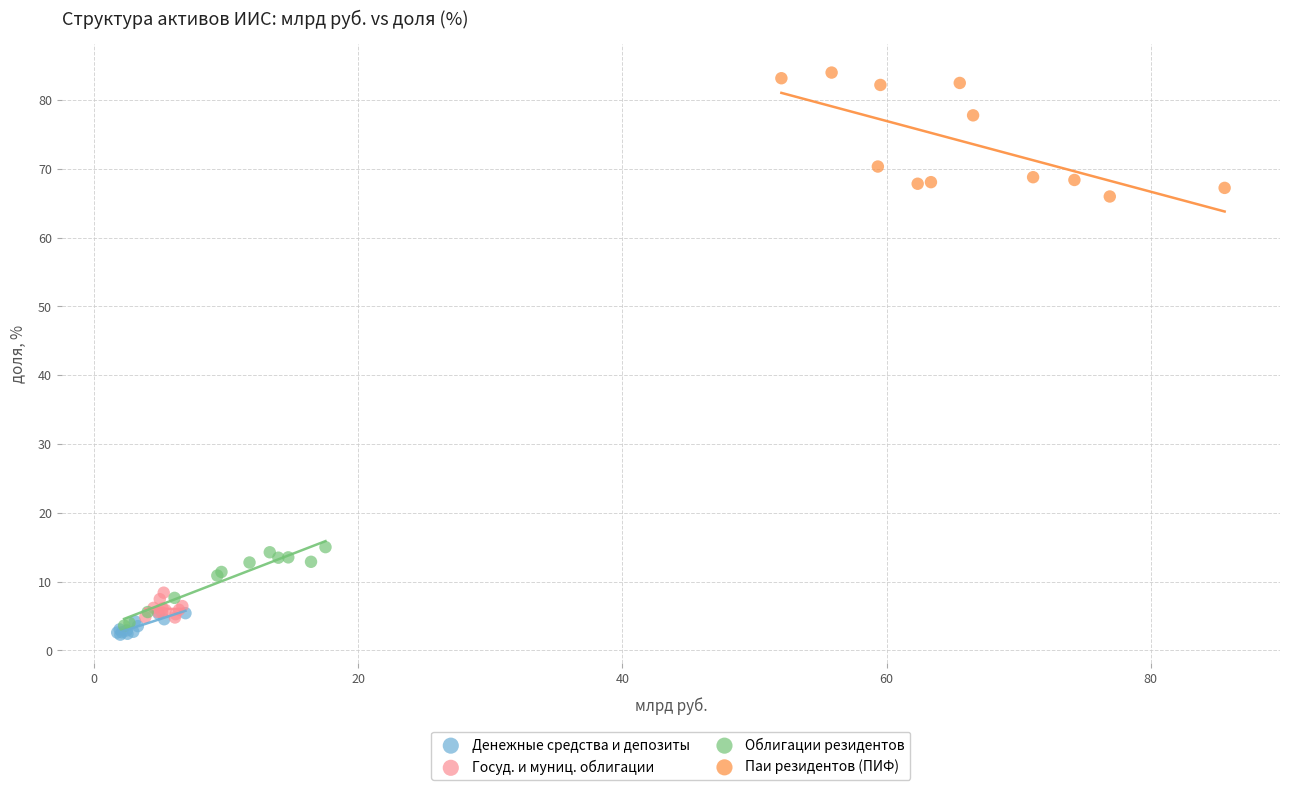

Which series reaches the maximum Y coordinate?

Паи резидентов (ПИФ)